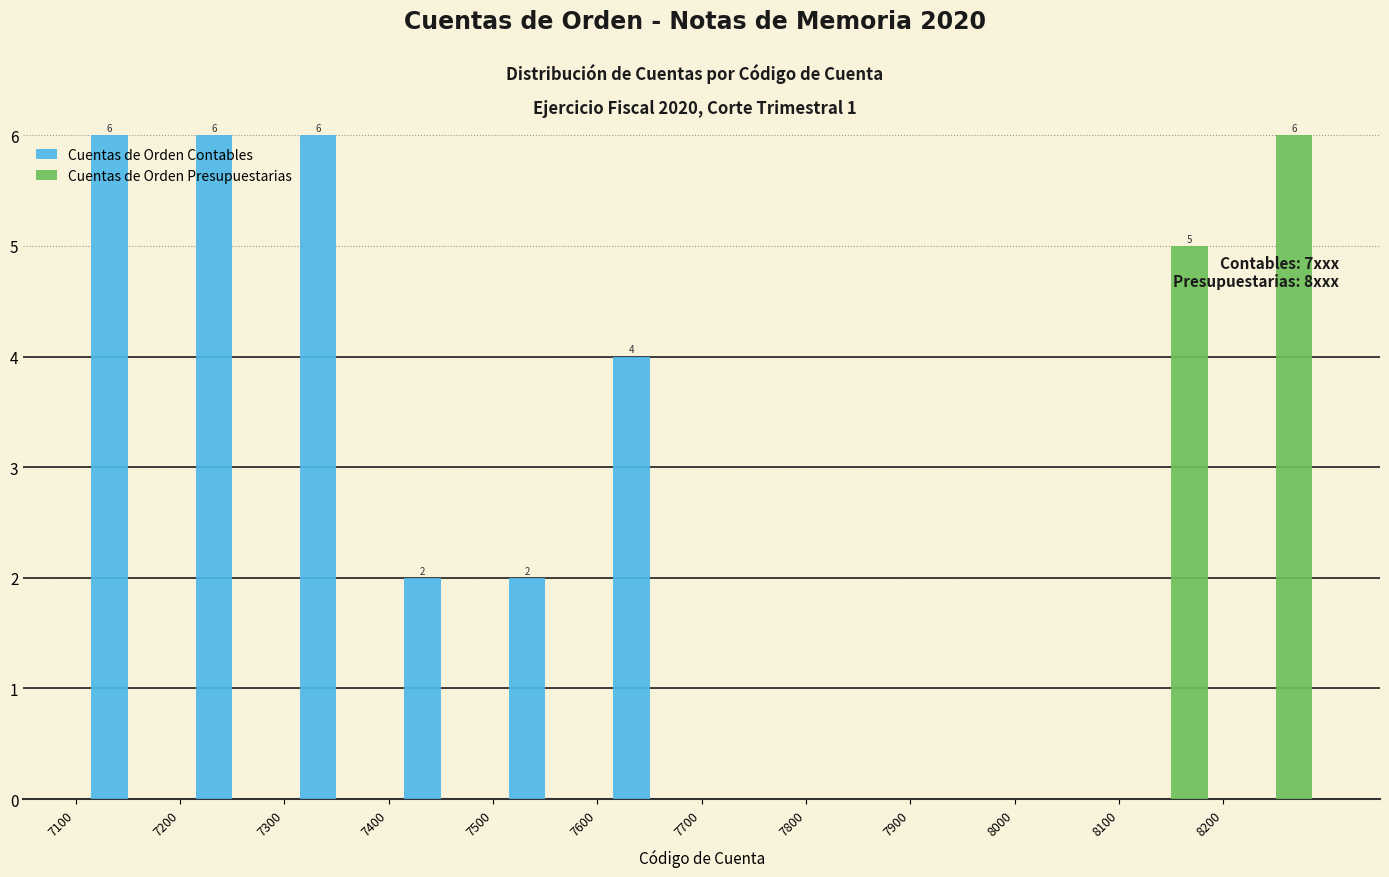

In the Cuentas de Orden Presupuestarias series, which range on the x-axis has the tallest bar?

8200 to 8300